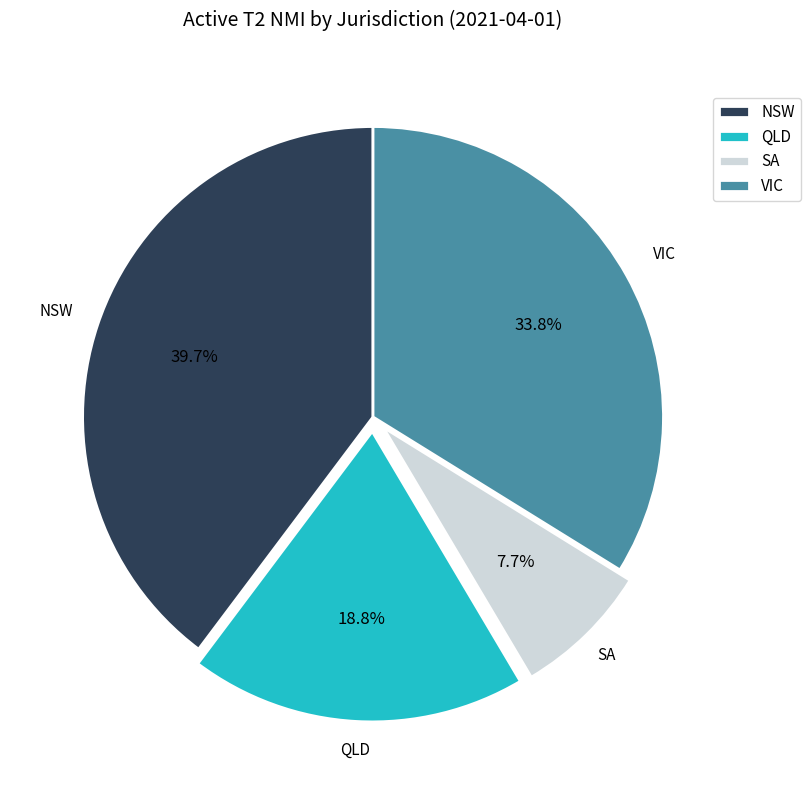

The NSW slice represents 40% of the pie. True or false?

True